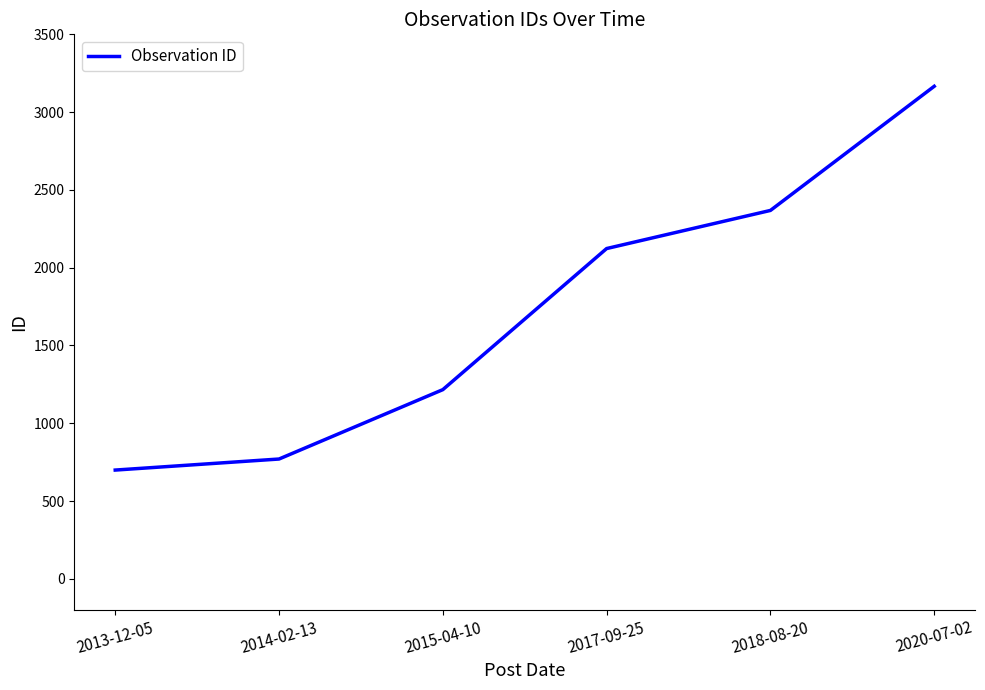

What position from the left is 2020-07-02?

6